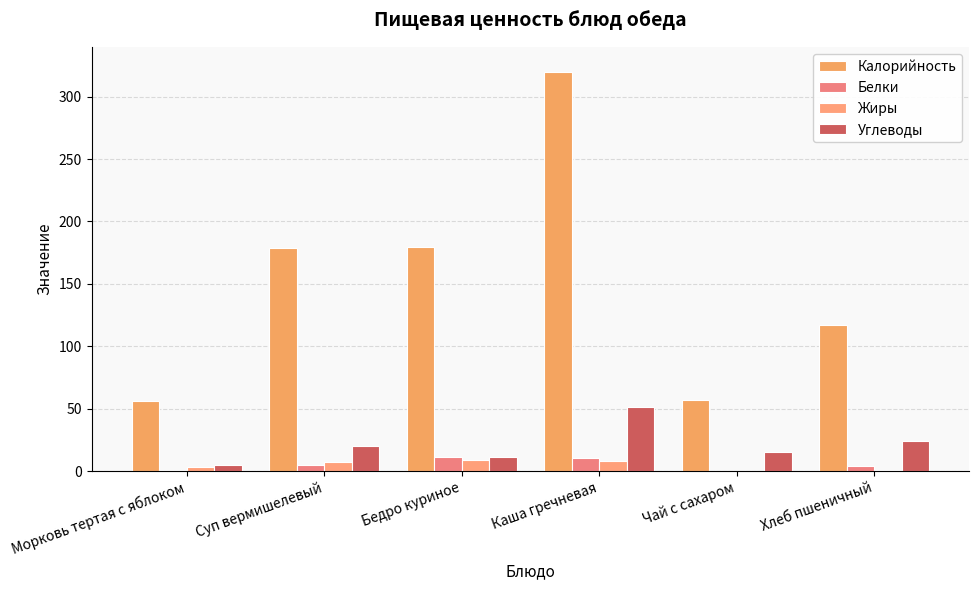

How many series are shown in this chart?

4